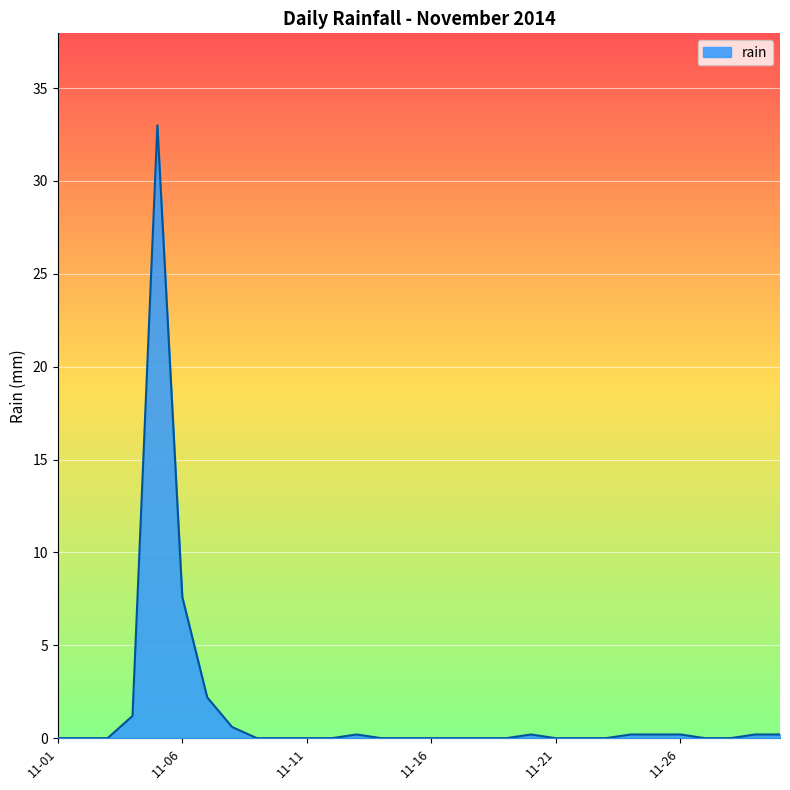

What is the greatest value displayed?

33.0